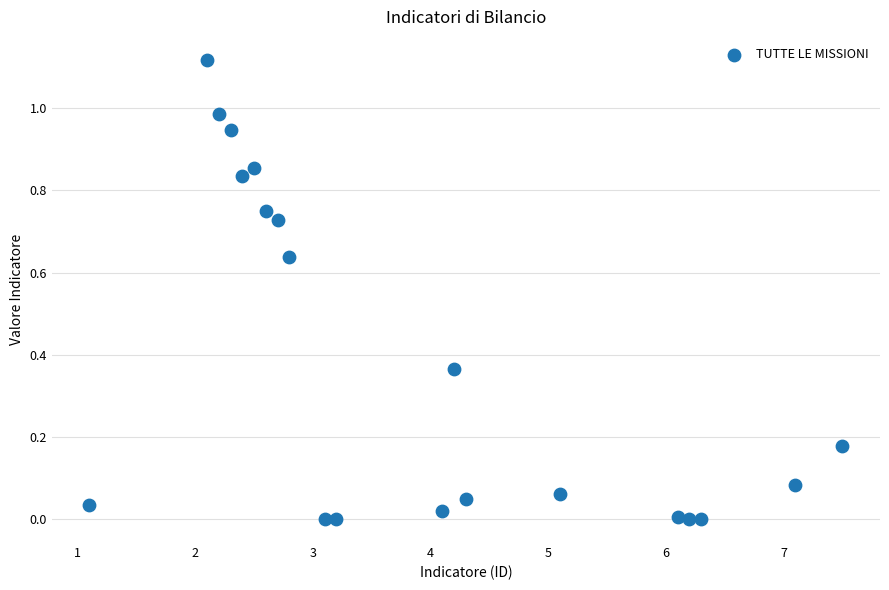

What is the range of X values (max minus min)?

6.4